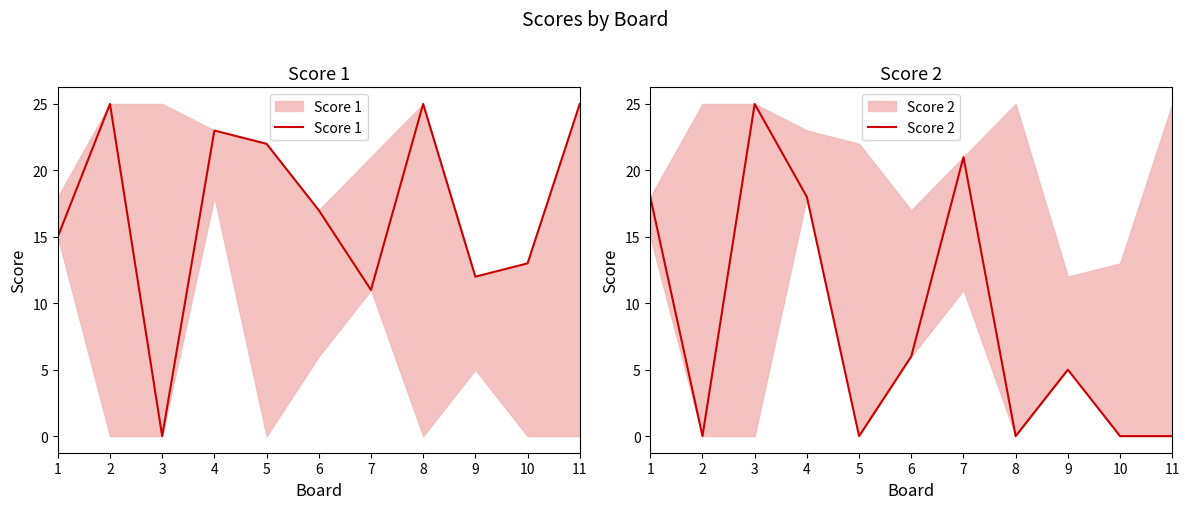

Between 3 and 8, which series saw the biggest shift?

Score 1